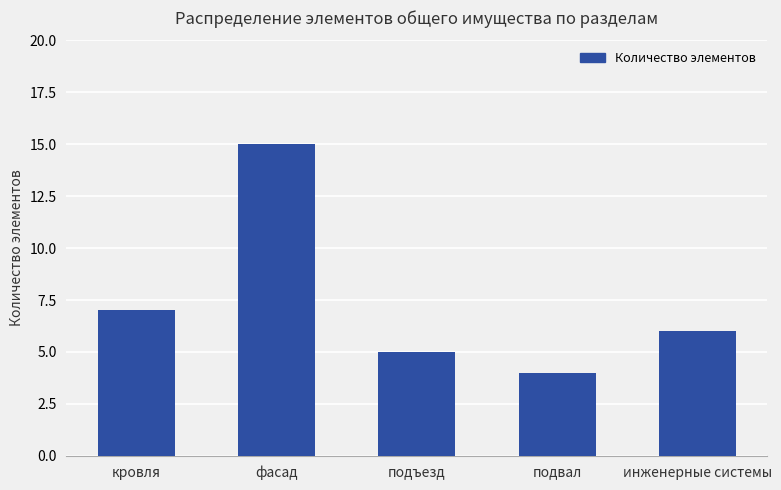

What is the label of the 5th bar from the left?

инженерные системы